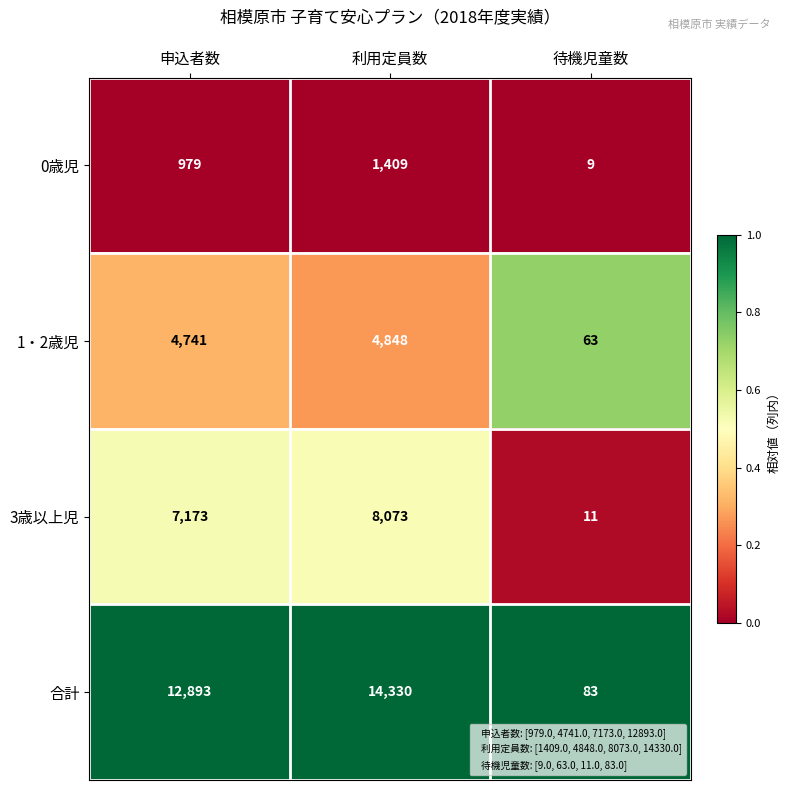

At which category does the chart reach its minimum across all series?

待機児童数